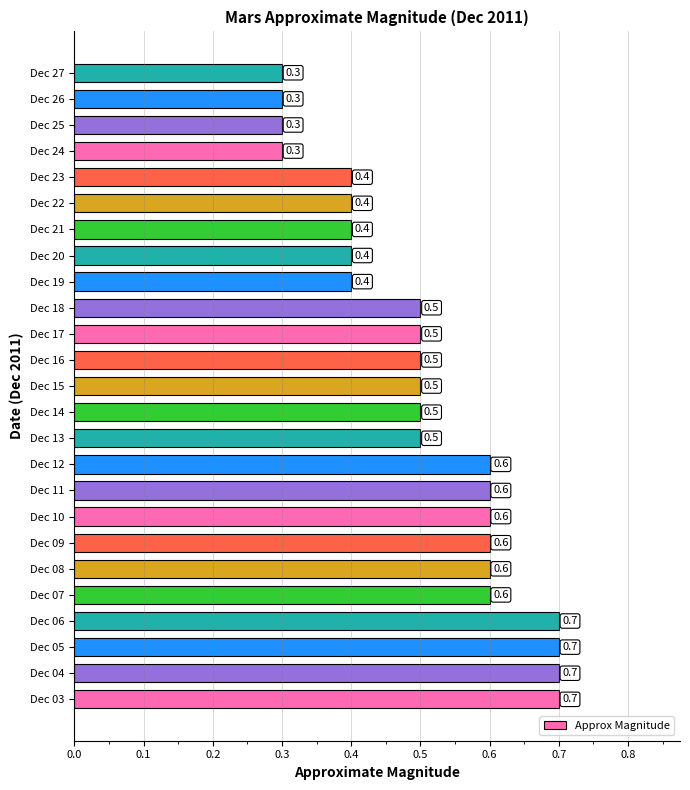

What is the difference between the maximum and minimum values?

0.4